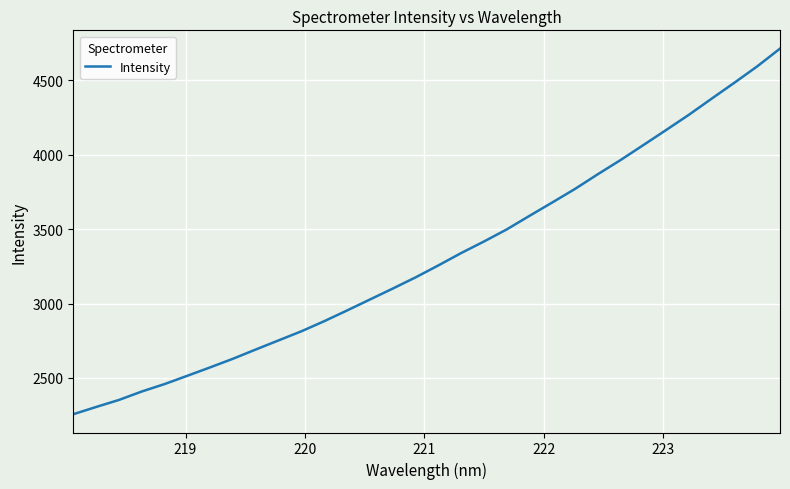

What is the minimum value shown in the chart?

2256.5